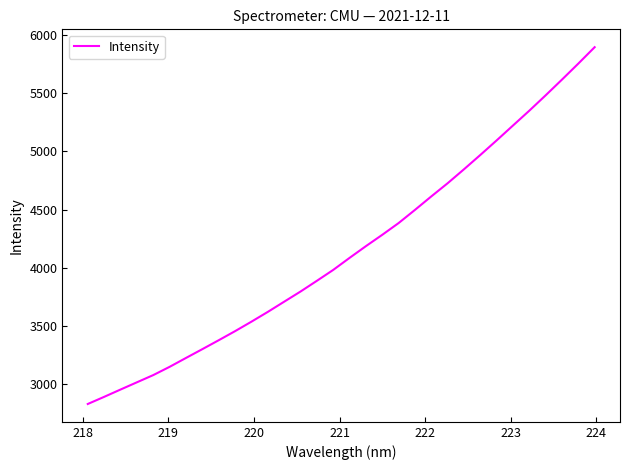

What is the difference between the maximum and minimum values?

3066.1